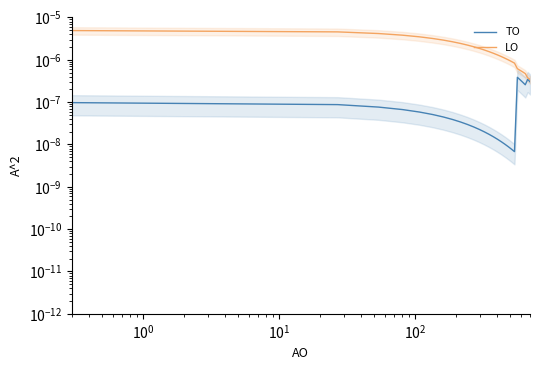

The TO series shows 0.0 at 8. True or false?

False